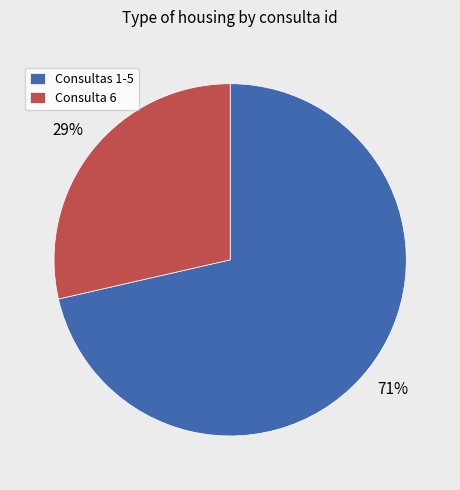

How many segments does this pie chart have?

2